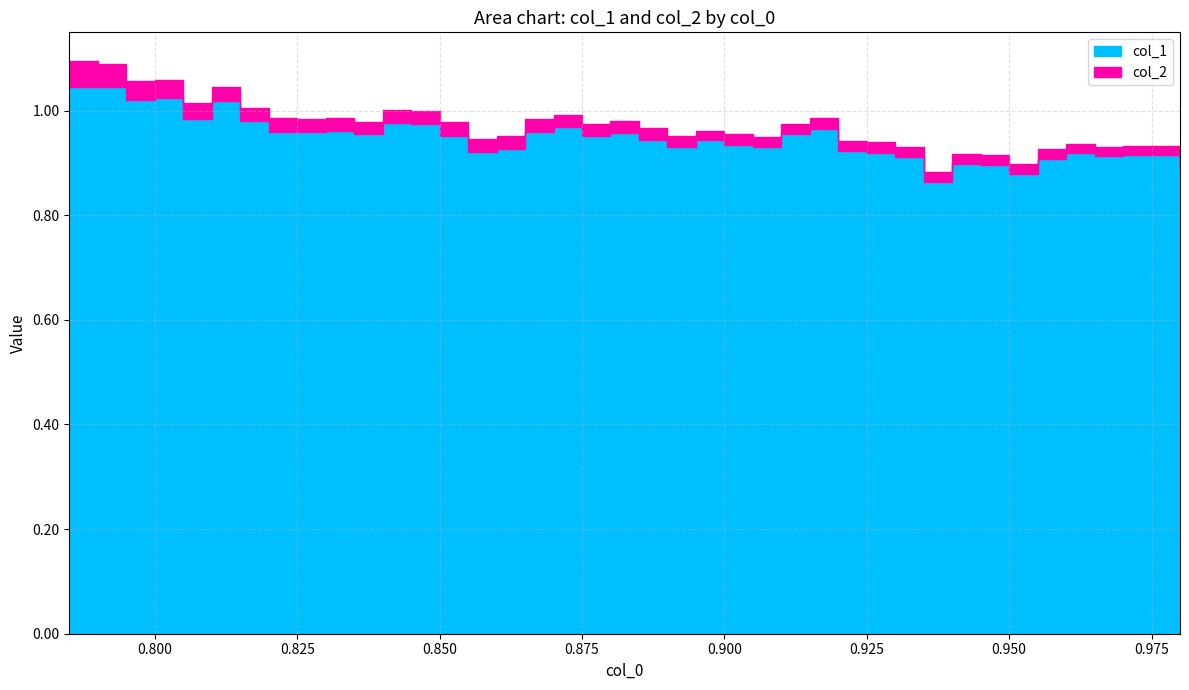

Where is col_1 nearest to the value 0?

0.935